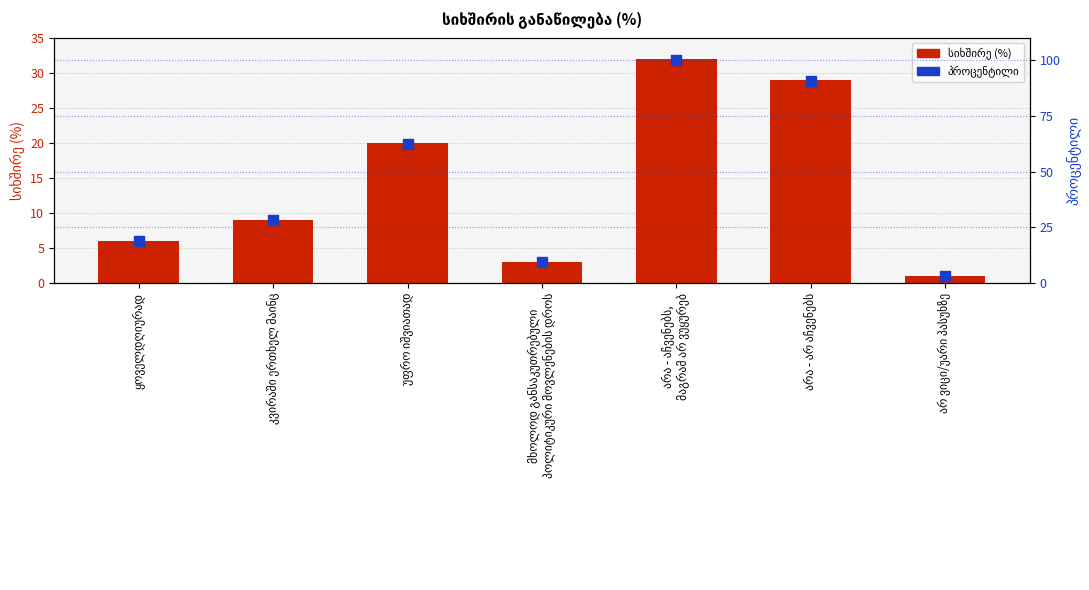

Is the value of პროცენტილი at მხოლოდ განსაკუთრებული
პოლიტიკური მოვლენების დროს greater than the value of სიხშირე (%) at უფრო იშვიათად?

No